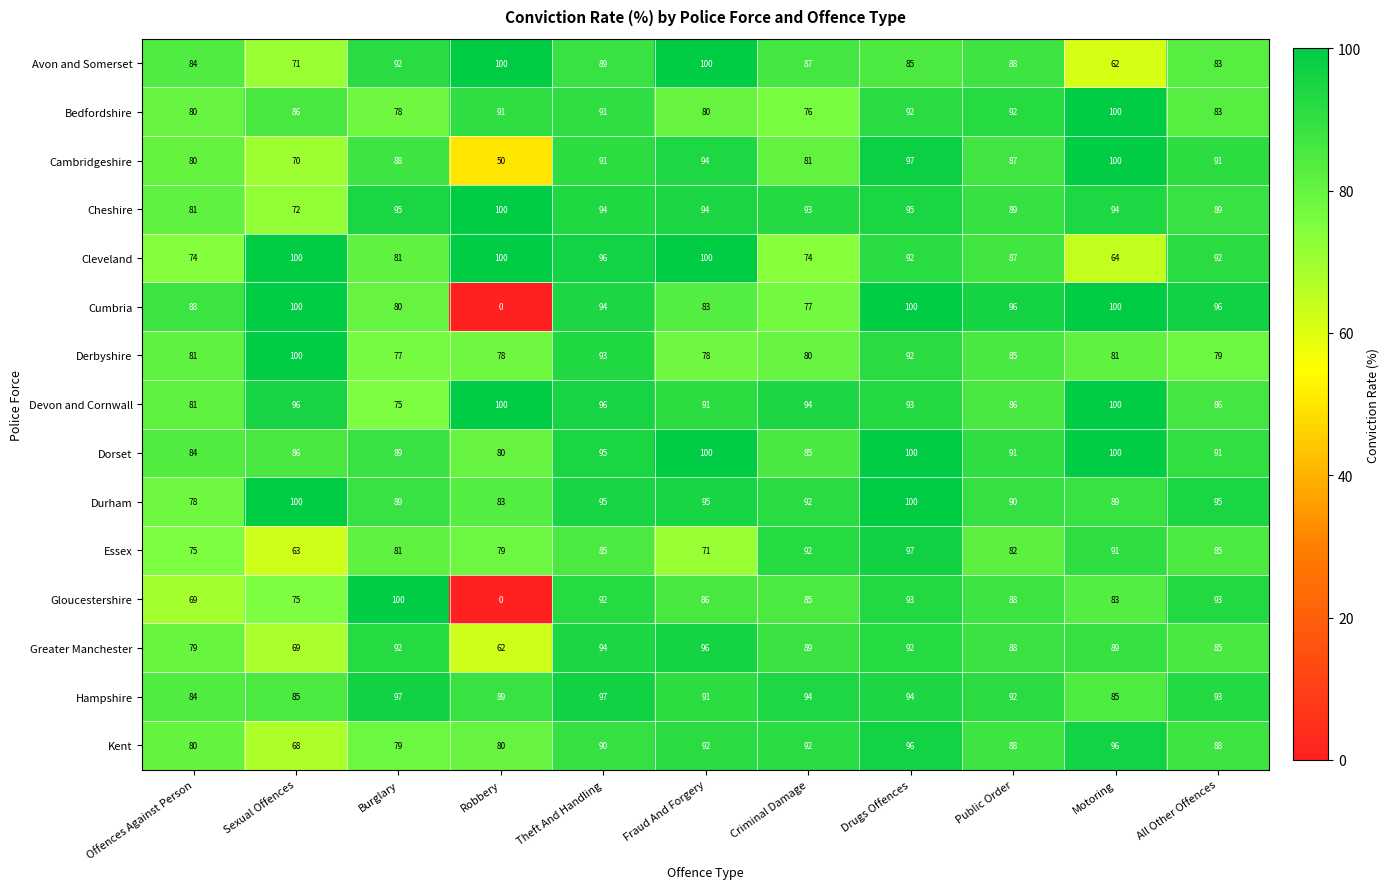

Is it true that Gloucestershire equals 43 at Offences Against Person?

False